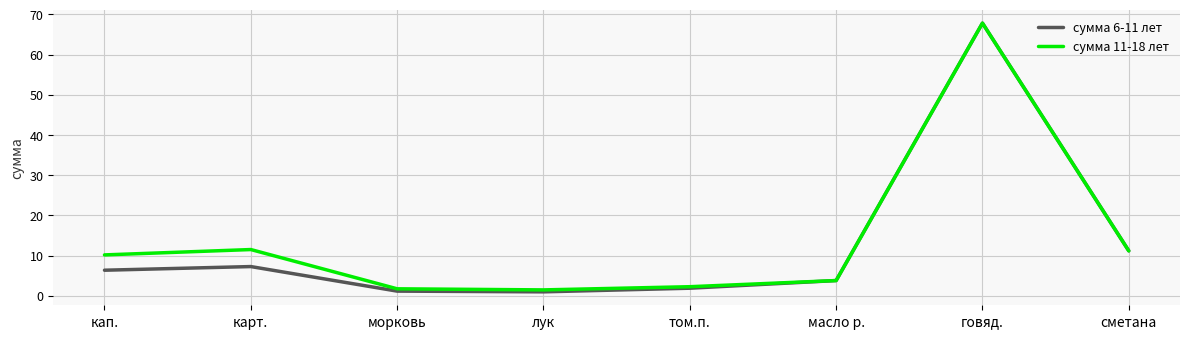

What is the highest value of the сумма 6-11 лет series?

67.8